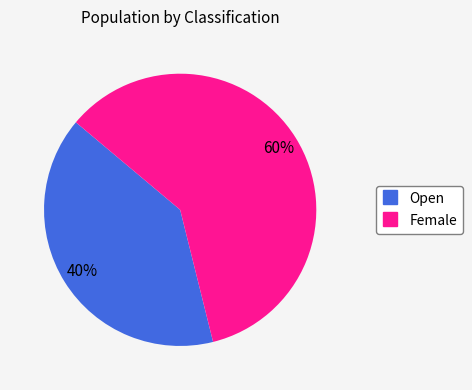

Combined, do Female and Open account for over 50%?

Yes